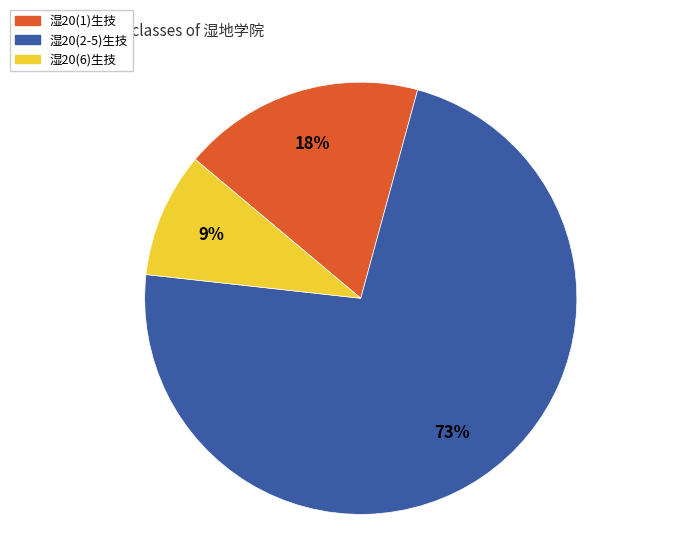

Count the number of slices in the pie.

3